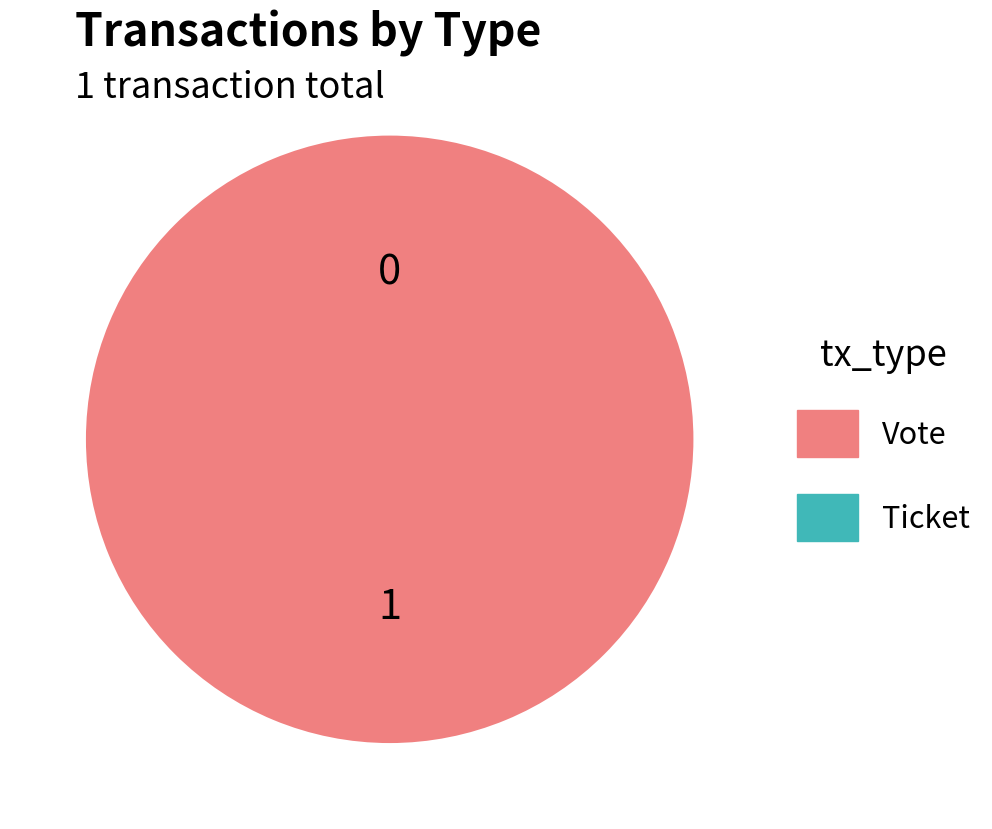

What is the largest slice in the pie chart?

Vote